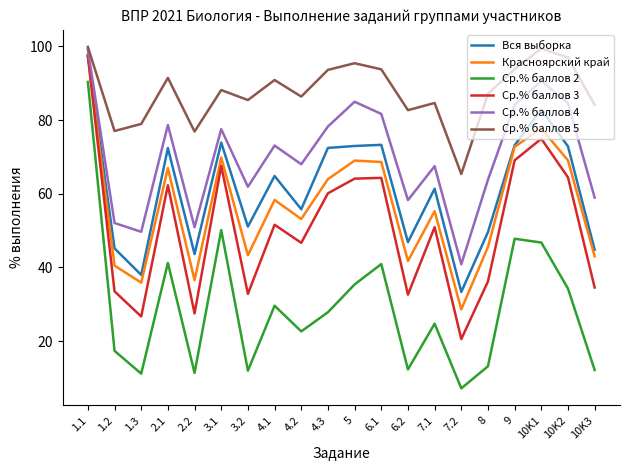

At which category does Ср.% баллов 2 reach its first local peak?

2.1